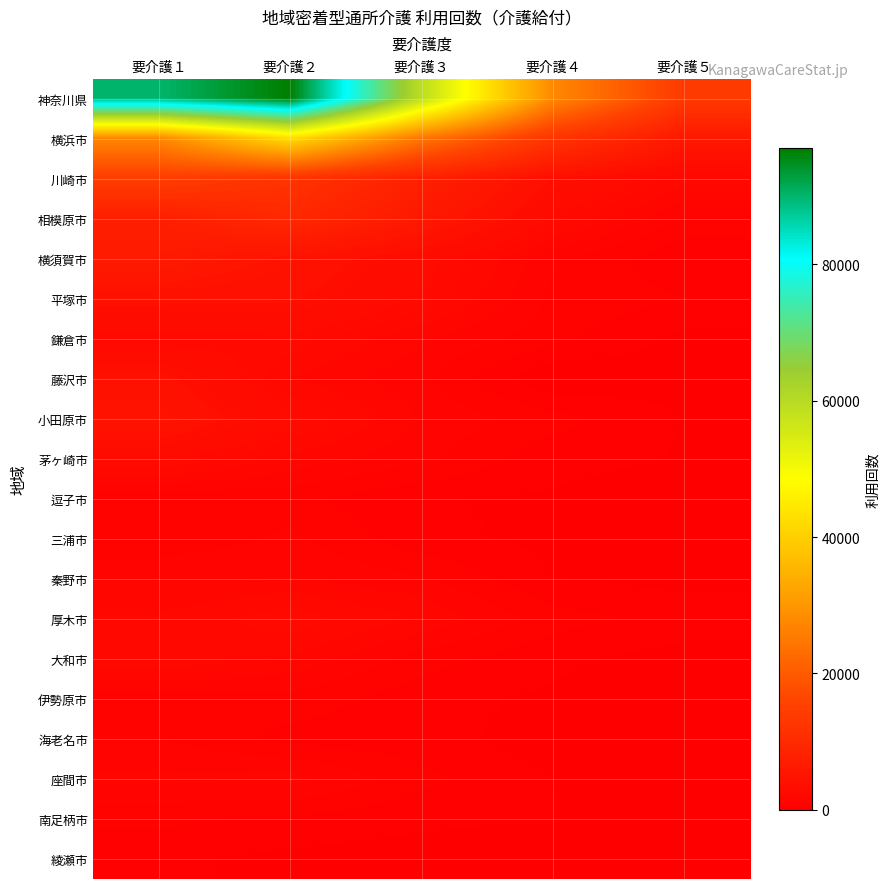

The value of 相模原市 at 要介護１ is 7326. True or false?

True